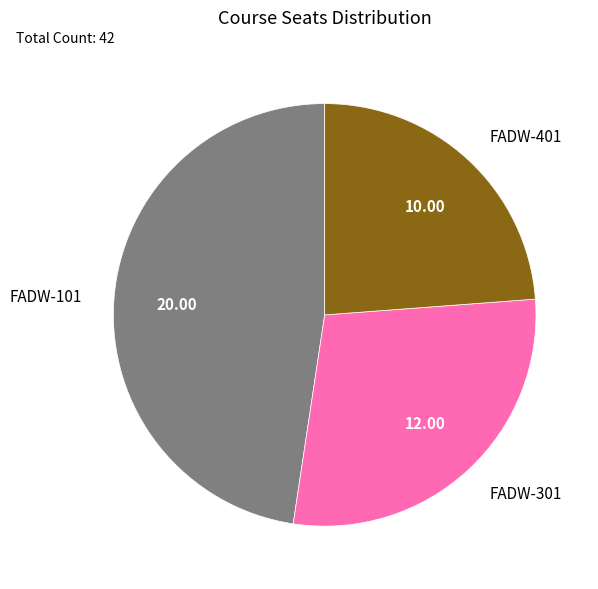

Does any single category account for the majority?

No